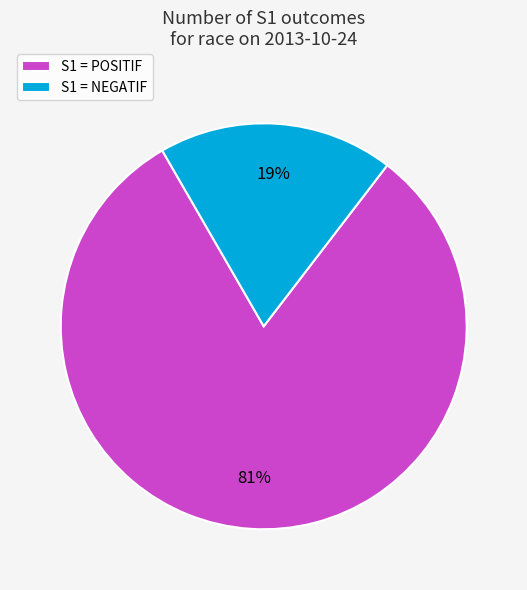

How many slices are in this pie chart?

2